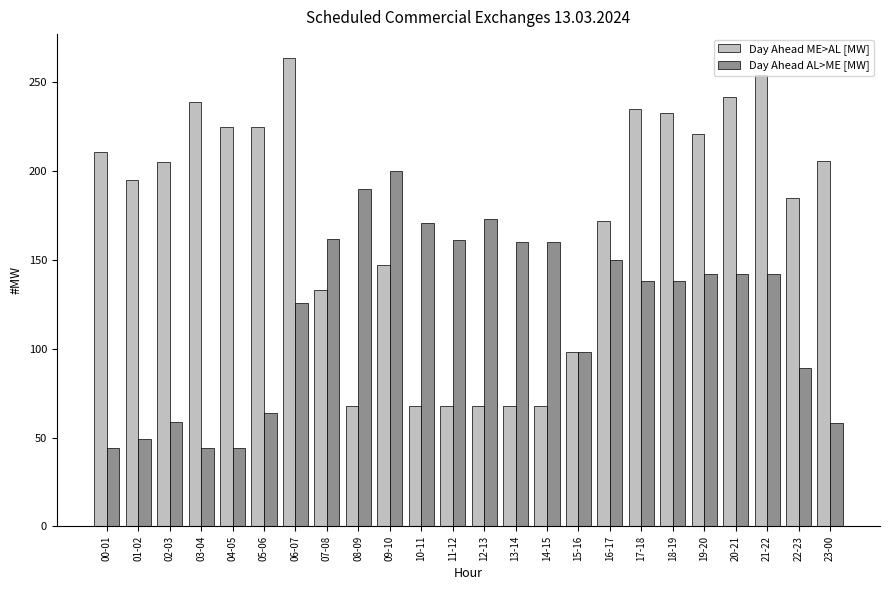

Where is Day Ahead AL>ME [MW] nearest to the value 122?

06-07